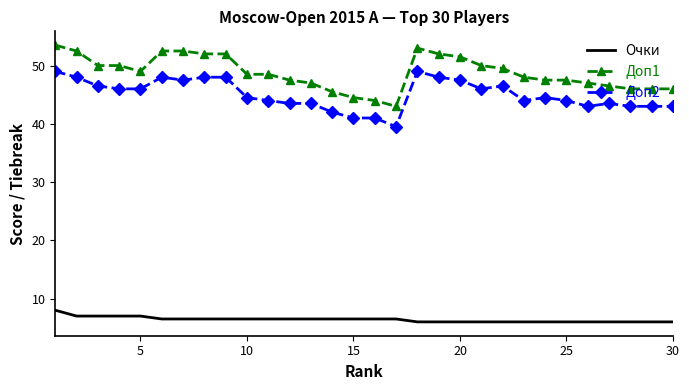

Reading left to right, list all the values displayed in this chart.

Очки: 8.0	7.0	7.0	7.0	7.0	6.5	6.5	6.5	6.5	6.5	6.5	6.5	6.5	6.5	6.5	6.5	6.5	6.0	6.0	6.0	6.0	6.0	6.0	6.0	6.0	6.0	6.0	6.0	6.0	6.0
Доп1: 53.5	52.5	50.0	50.0	49.0	52.5	52.5	52.0	52.0	48.5	48.5	47.5	47.0	45.5	44.5	44.0	43.0	53.0	52.0	51.5	50.0	49.5	48.0	47.5	47.5	47.0	46.5	46.0	46.0	46.0
Доп2: 49.0	48.0	46.5	46.0	46.0	48.0	47.5	48.0	48.0	44.5	44.0	43.5	43.5	42.0	41.0	41.0	39.5	49.0	48.0	47.5	46.0	46.5	44.0	44.5	44.0	43.0	43.5	43.0	43.0	43.0